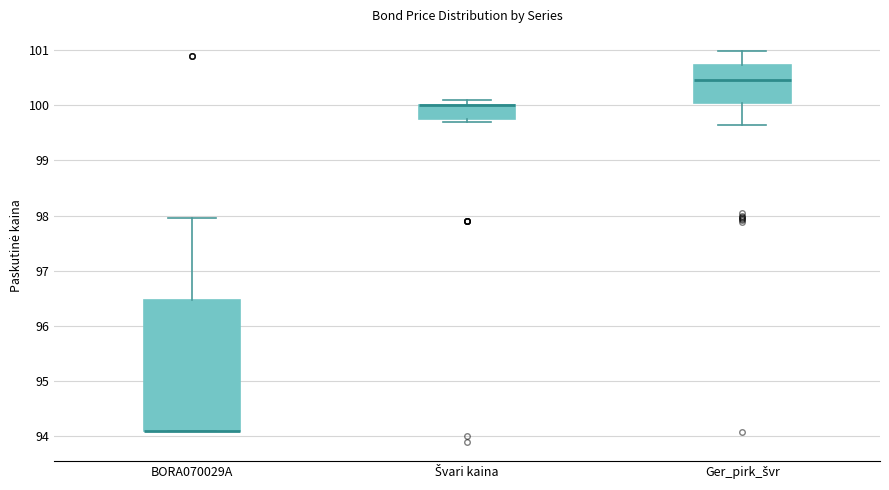

Comparing the boxes themselves (not the whiskers), which one is the tallest?

BORA070029A